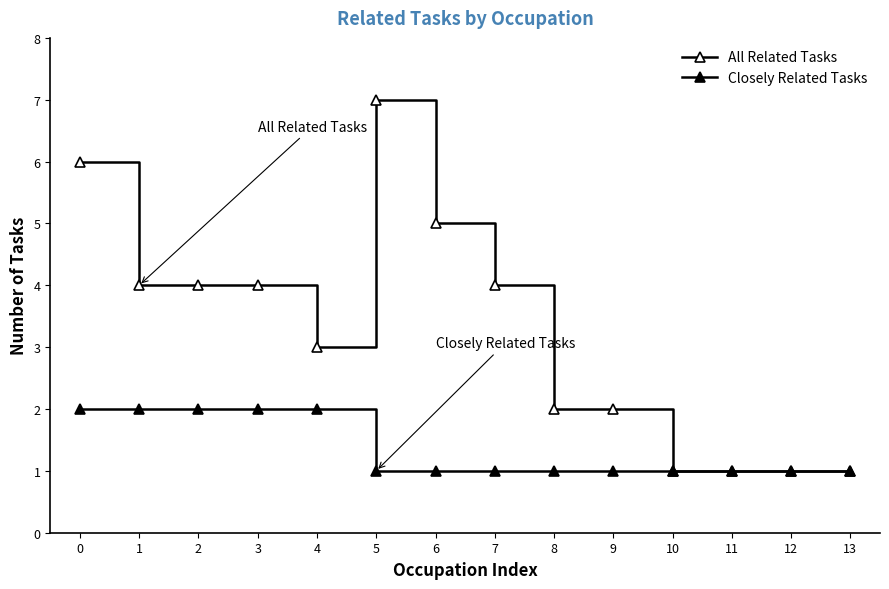

What is the difference between the maximum and minimum values in the All Related Tasks series?

6